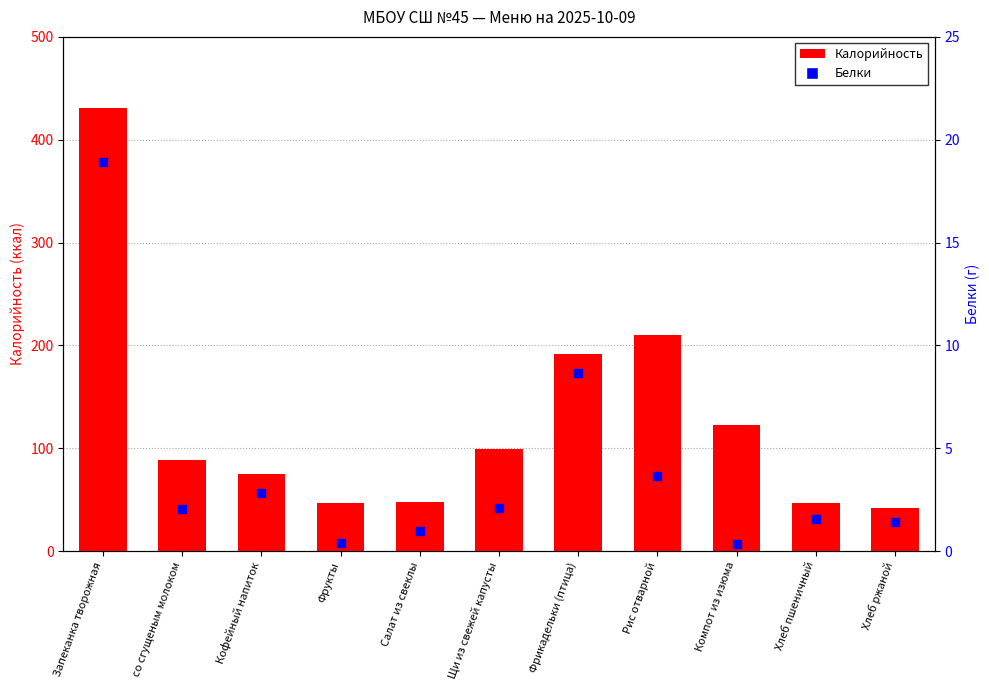

Which series contains the highest Y value?

Калорийность